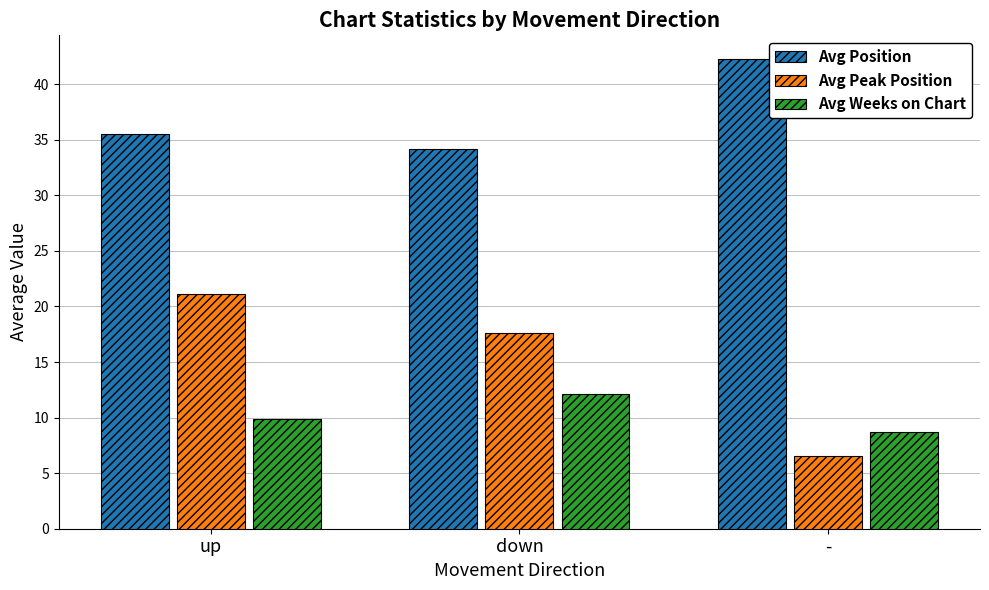

Rank the series at up from highest to lowest value.

Avg Position, Avg Peak Position, Avg Weeks on Chart